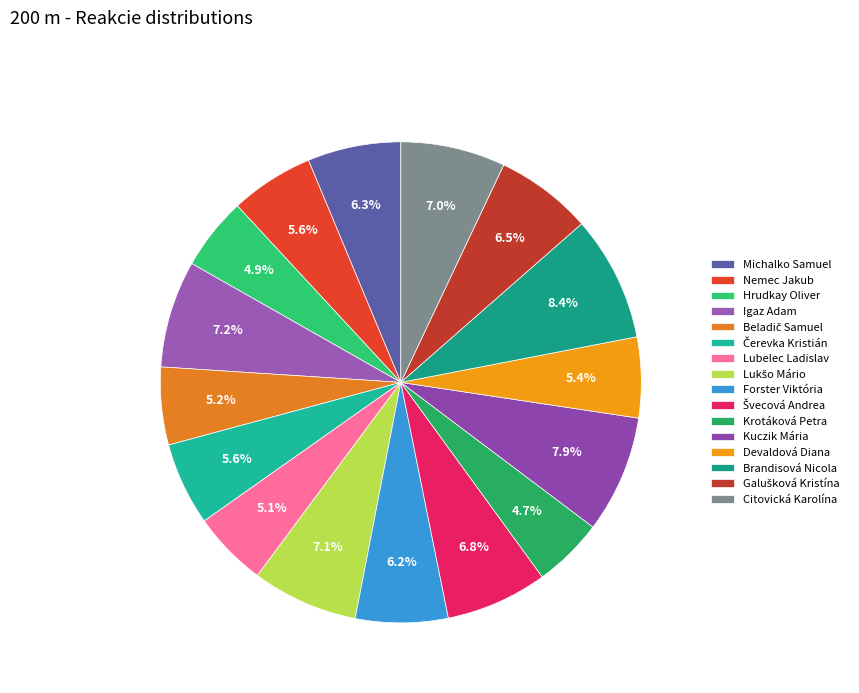

Count the number of slices in the pie.

16